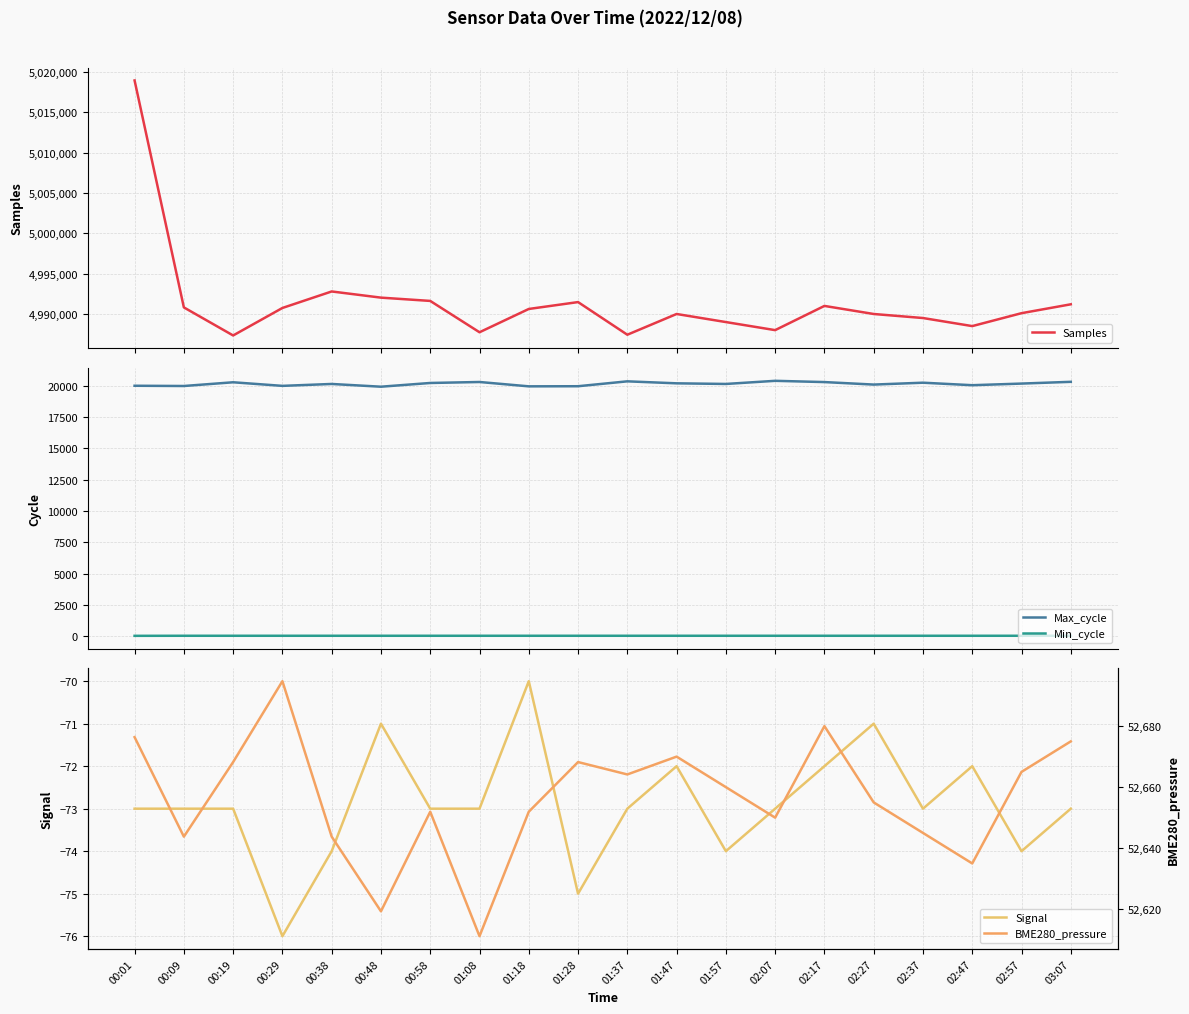

At which category does the chart reach its minimum across all series?

00:29